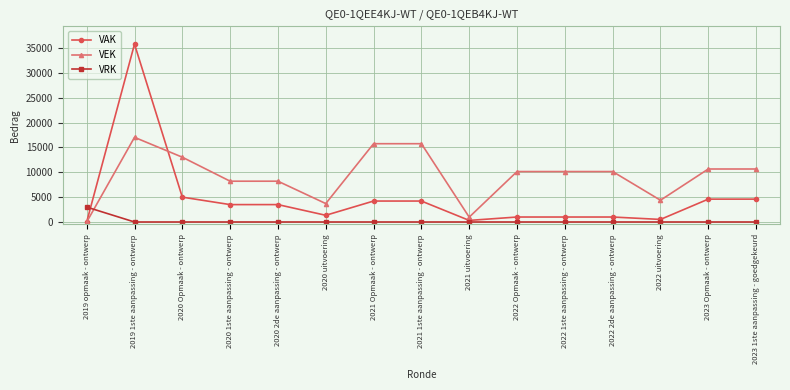

True or false: VEK and VAK cross at least once.

True